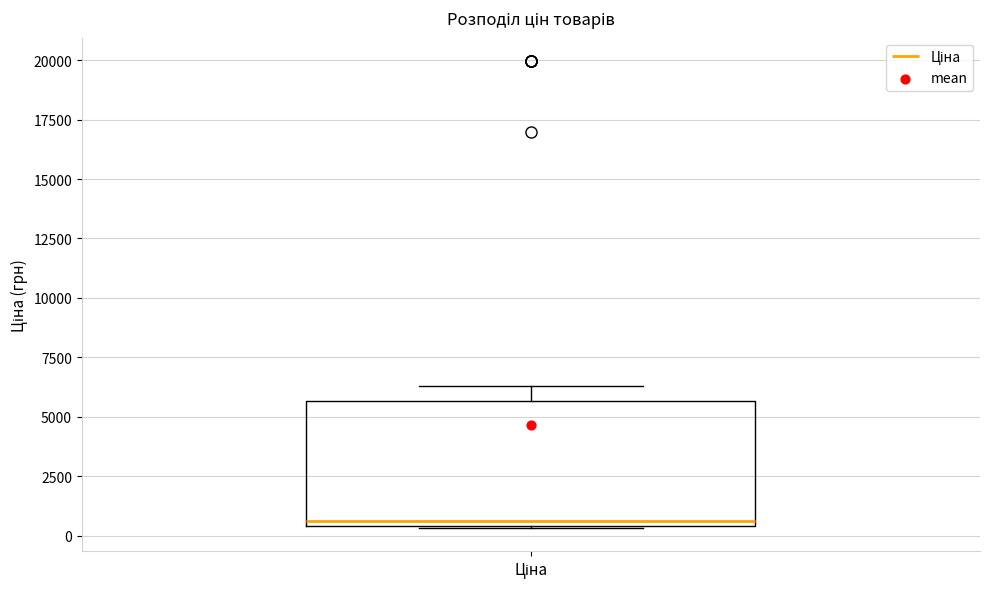

Where is the lower edge of the box for Ціна on the y-axis? The values are not printed on the chart, so give them approximately, as read against the axis.

500